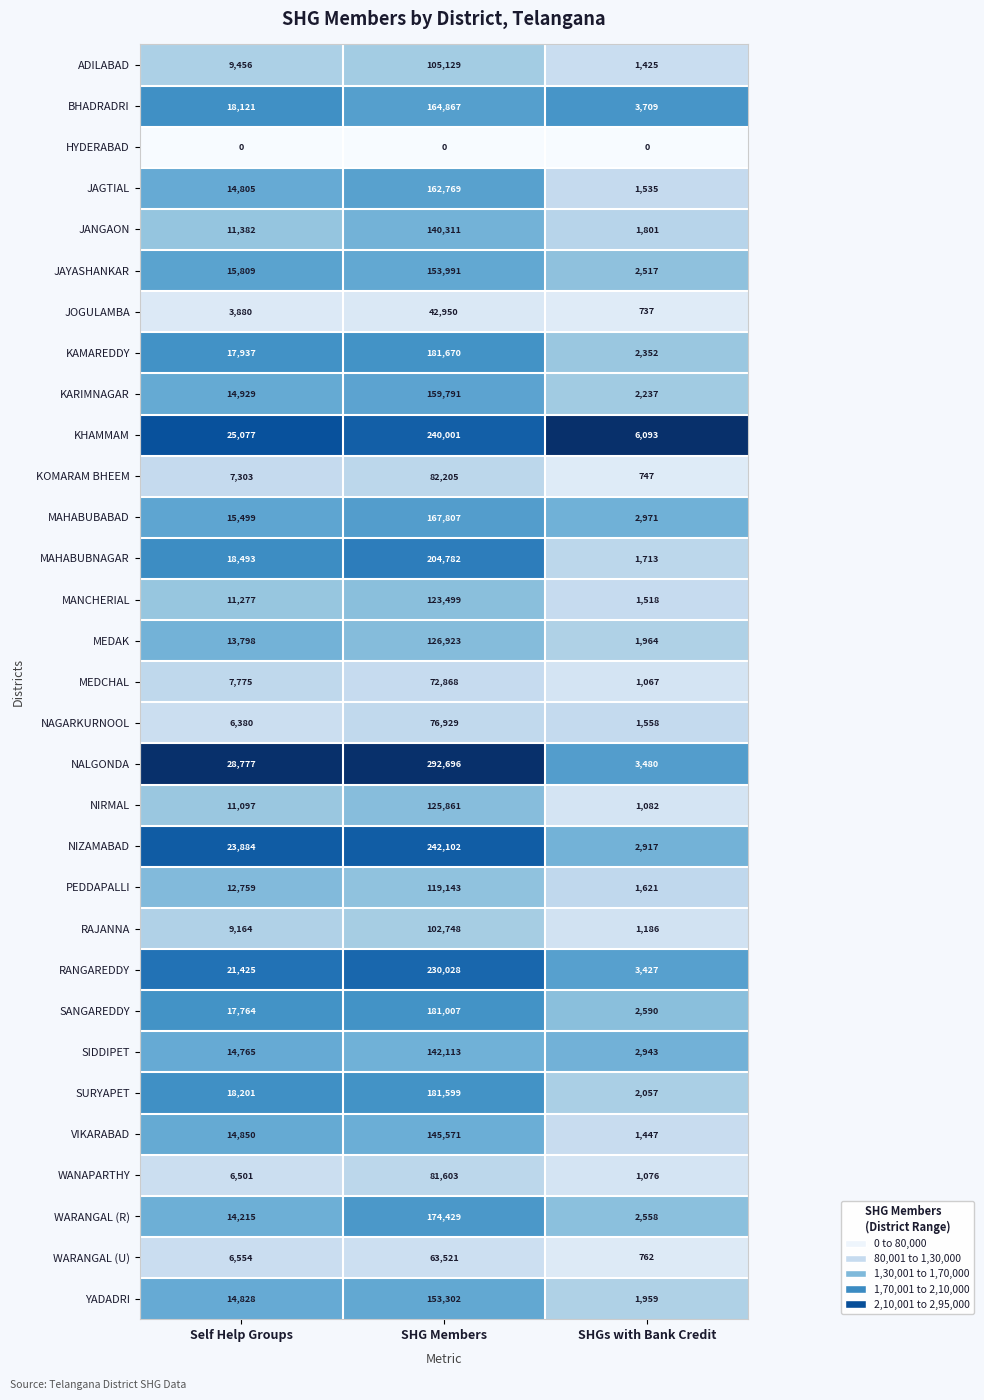

The KAMAREDDY series shows 1609 at SHGs with Bank Credit. True or false?

False